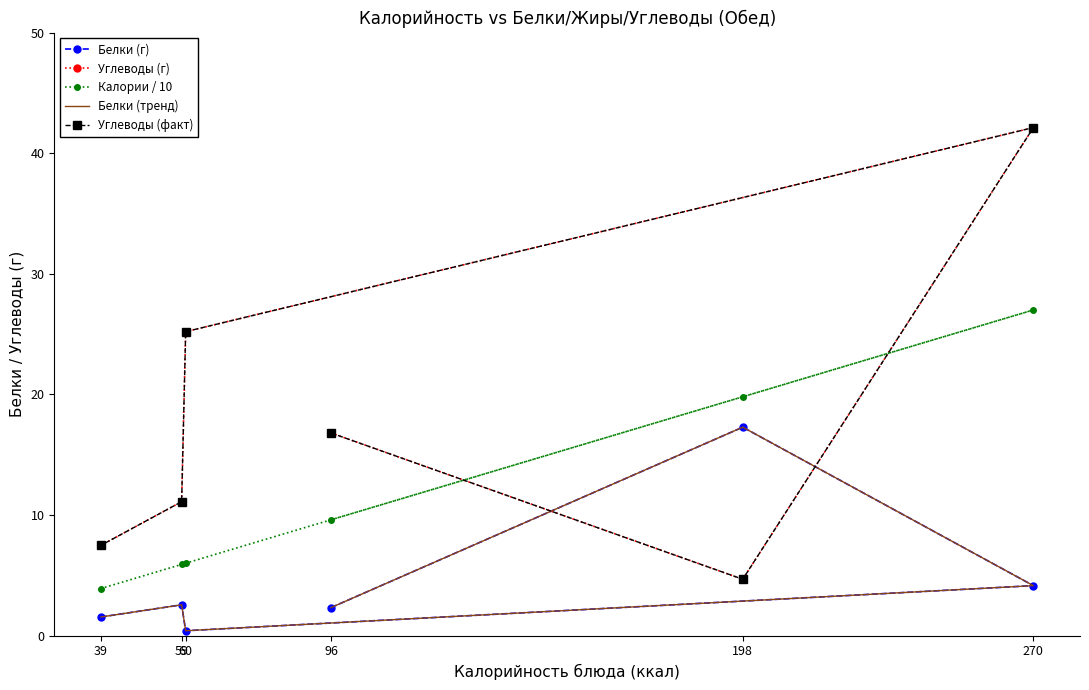

How many intersections are there between Углеводы (г) and Белки (тренд)?

2